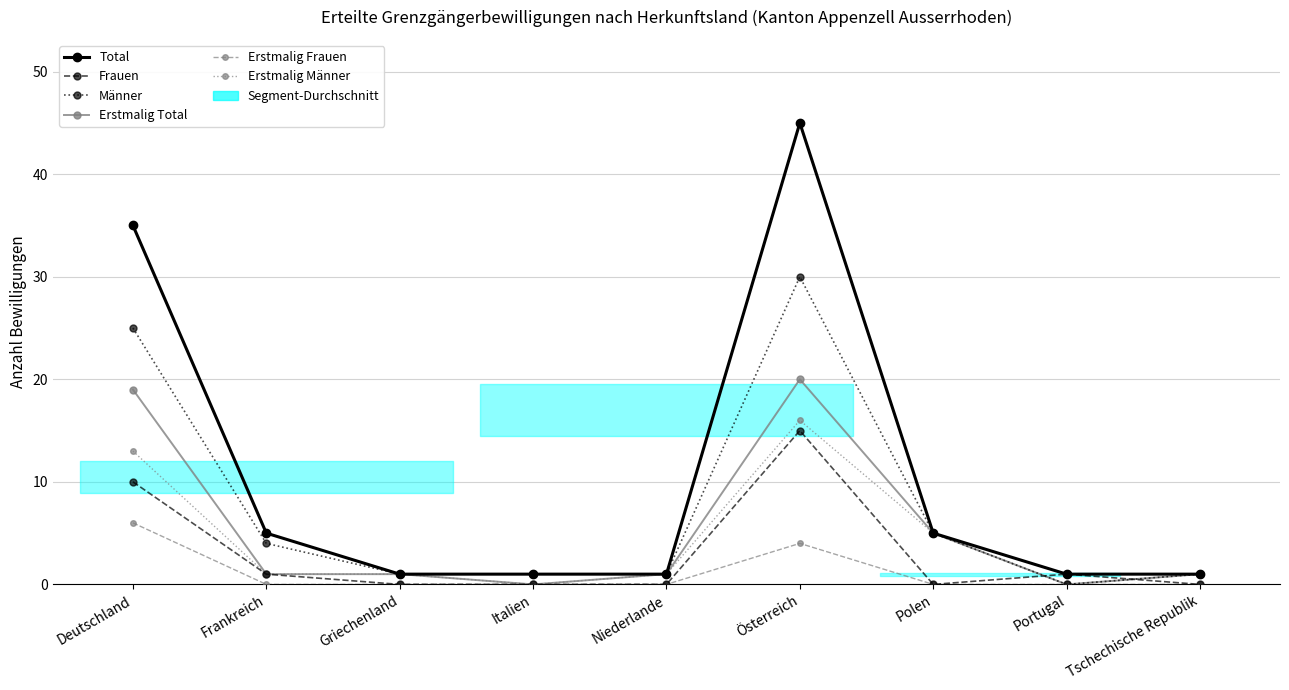

How many values in the Männer series exceed 1?

4